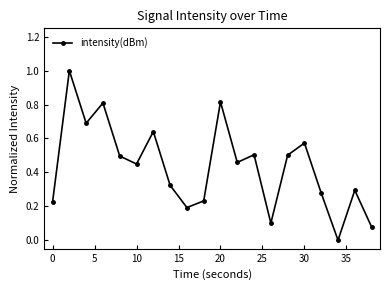

Is this an area chart (filled region under the line)?

No